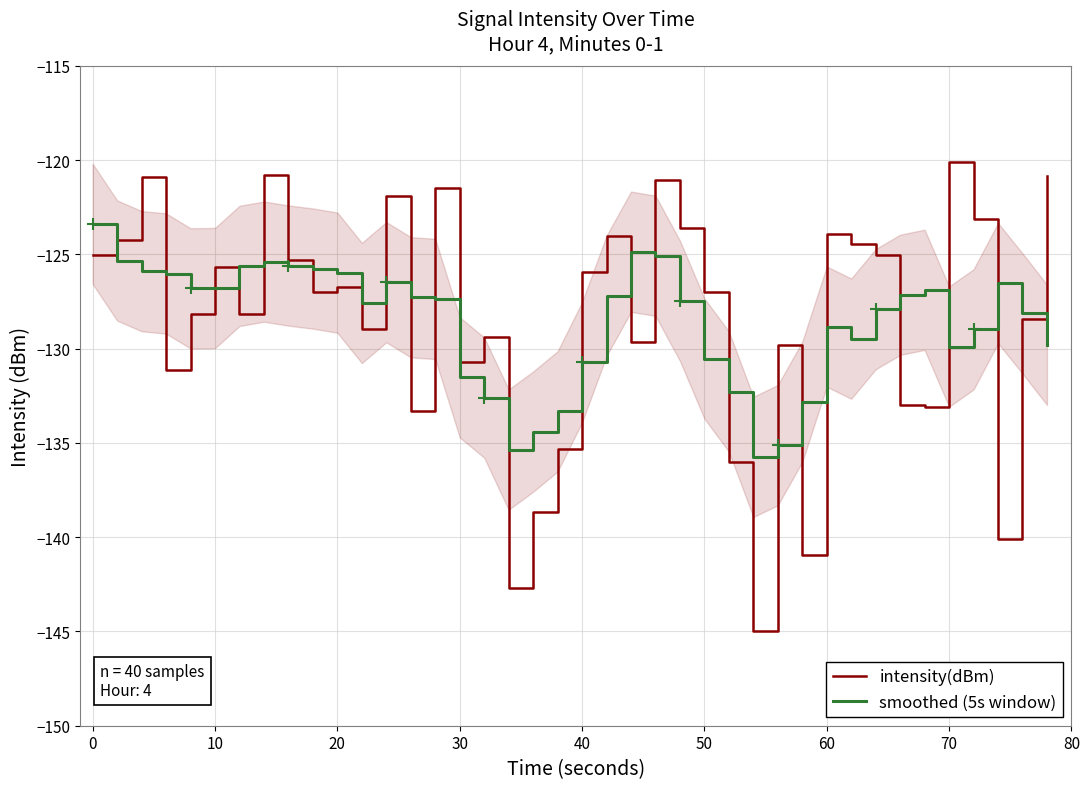

Is it true that smoothed (5s window) equals -184.7 at 0?

False